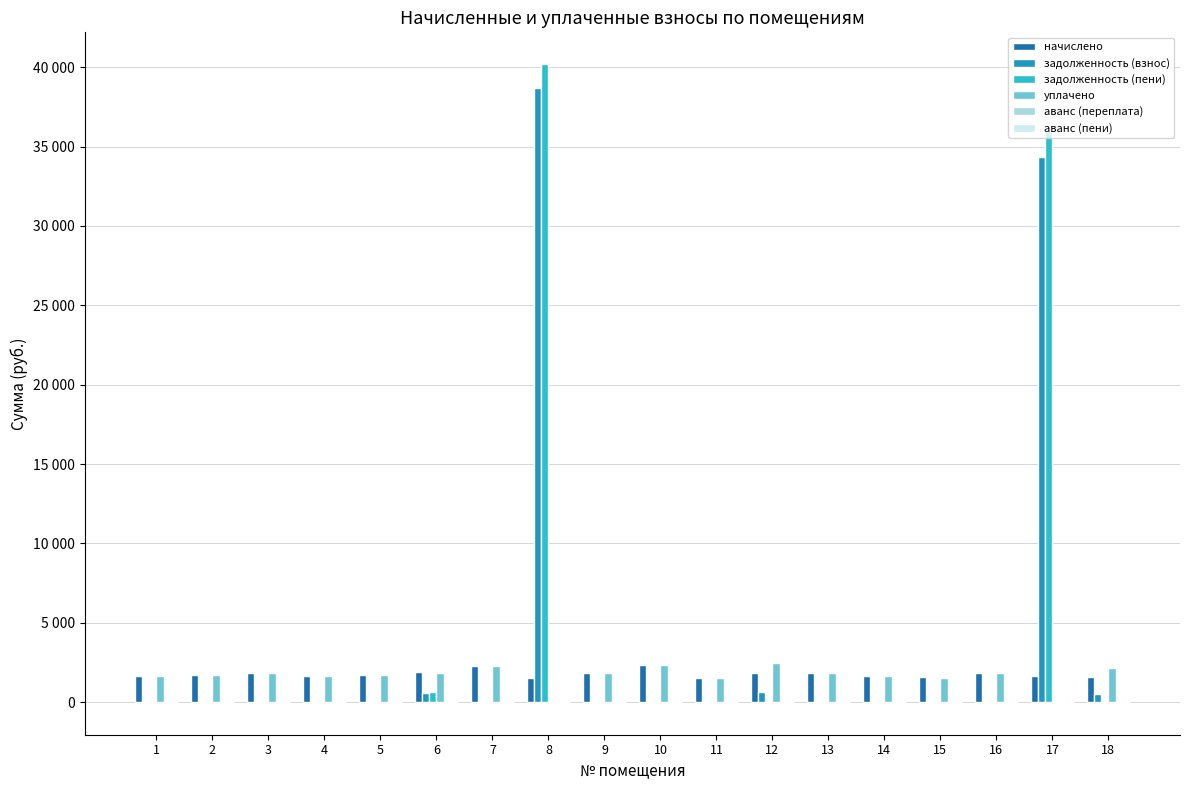

Is the value of задолженность (взнос) at 18 greater than the value of аванс (переплата) at 16?

Yes